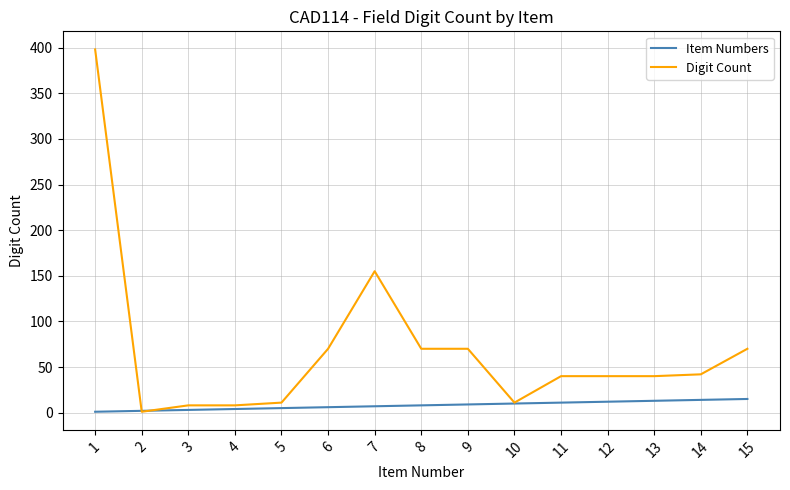

What is the difference between the second highest and minimum values in the Digit Count series?

154